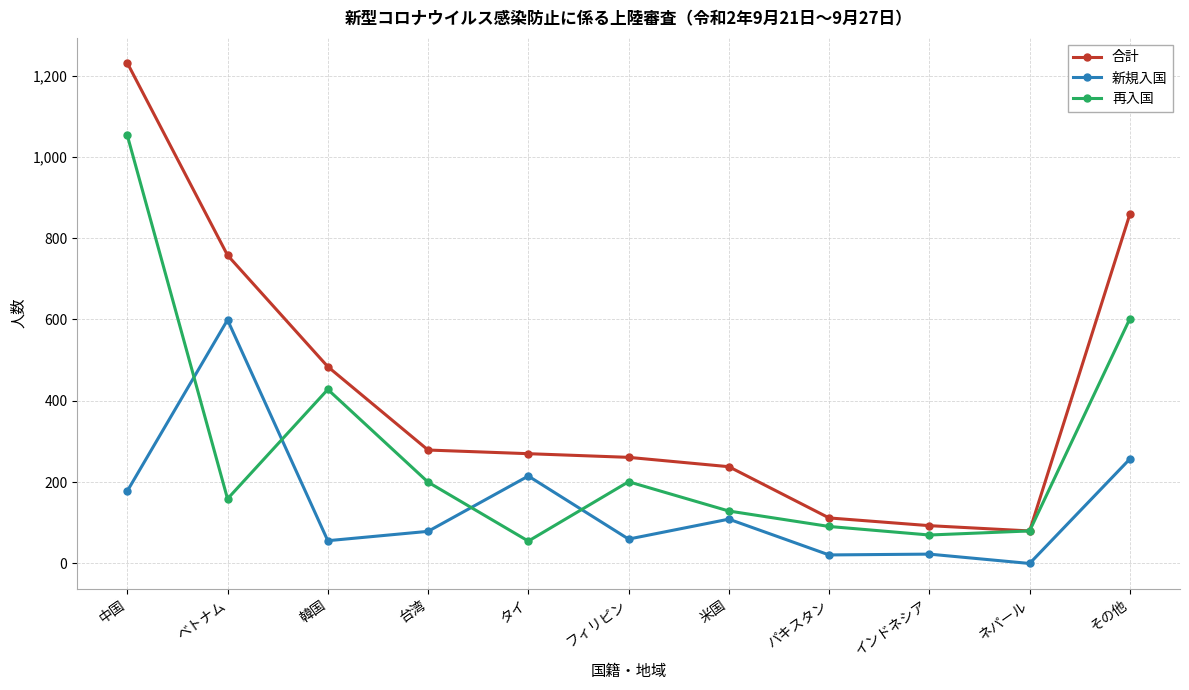

What is the label of the 2nd point from the left?

ベトナム